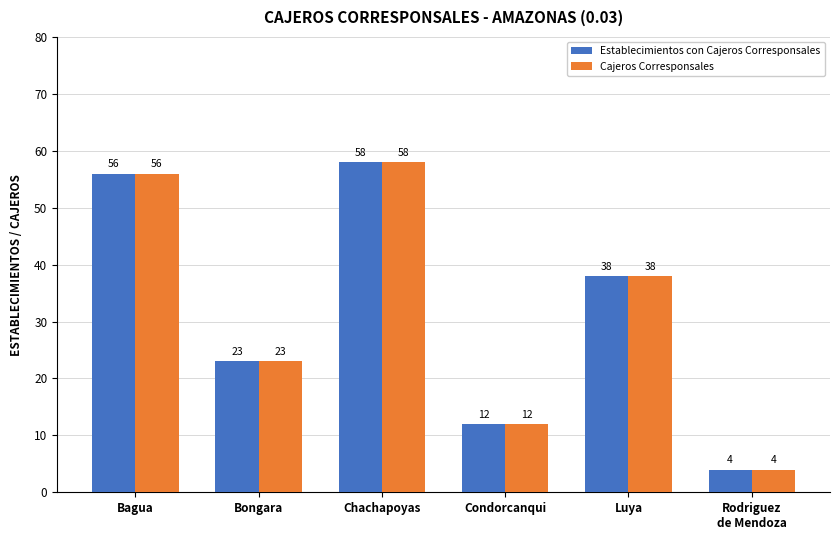

Is the value of Establecimientos con Cajeros Corresponsales at Luya greater than the value of Cajeros Corresponsales at Condorcanqui?

Yes